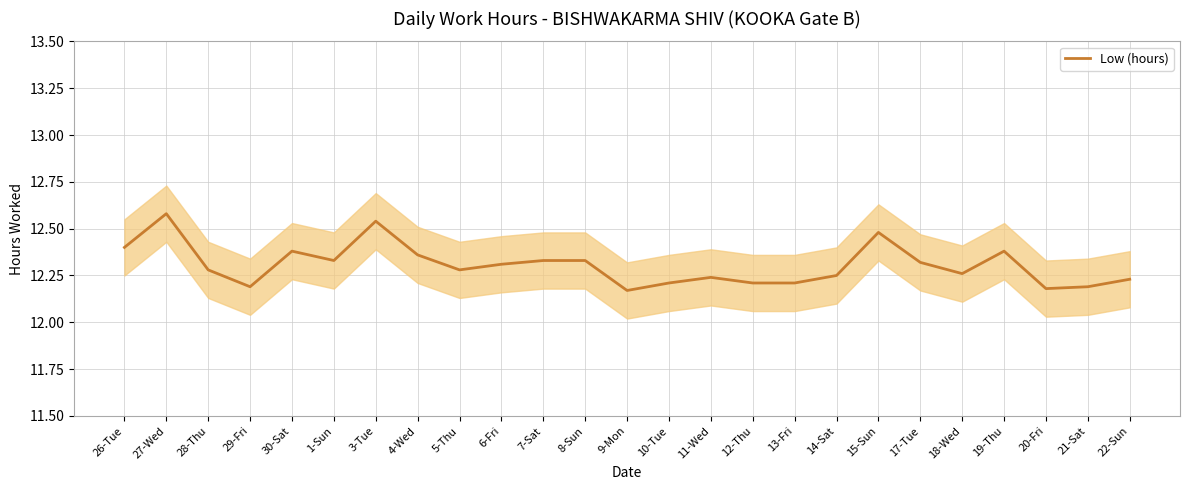

Where is the data nearest to the value 12?

9-Mon